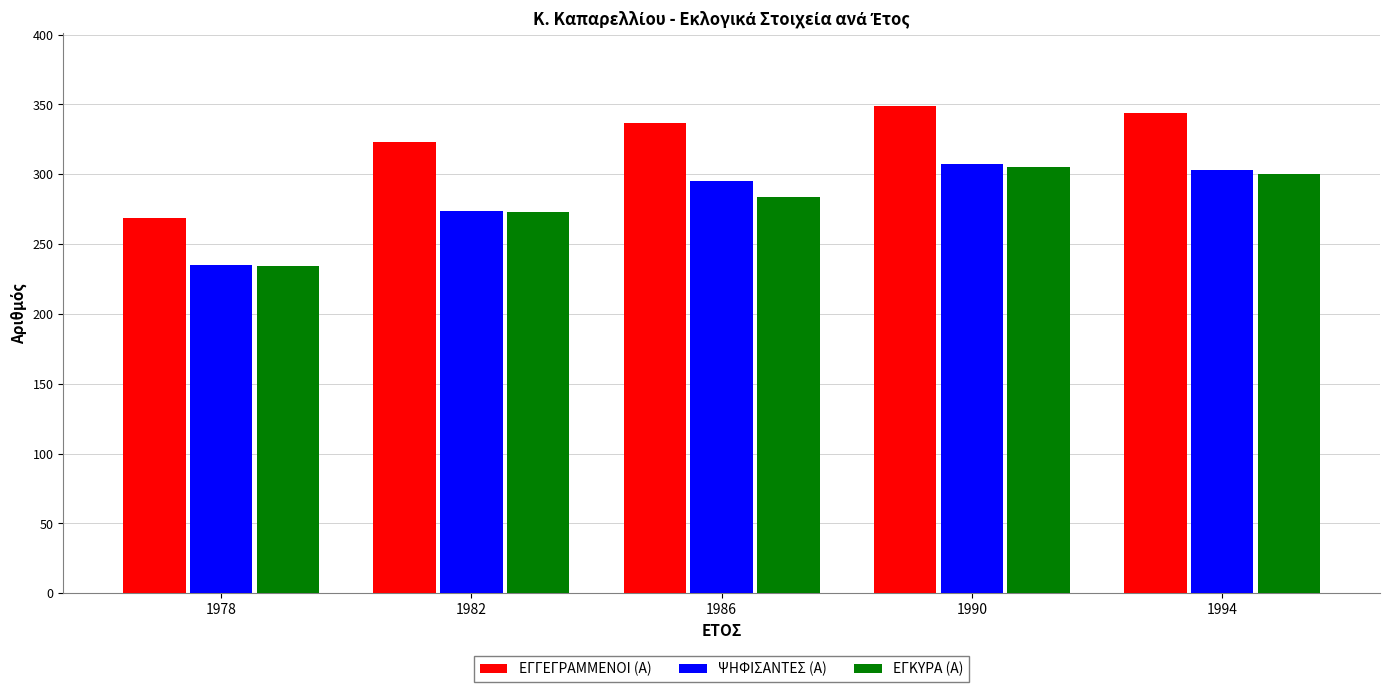

Which series changed the most between 1978 and 1994?

ΕΓΓΕΓΡΑΜΜΕΝΟΙ (Α)